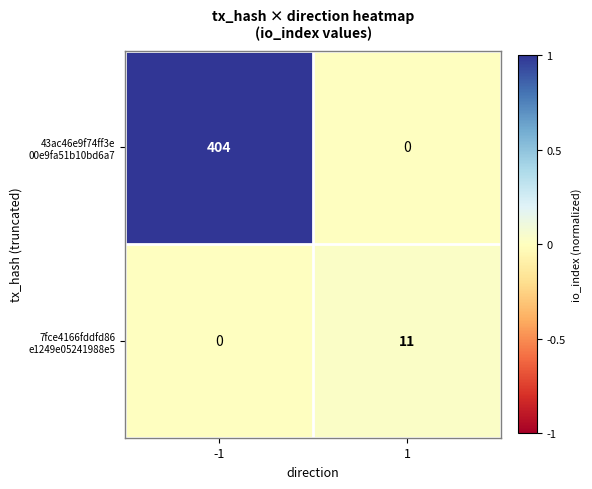

What is the spread (max minus min) of values at -1?

404